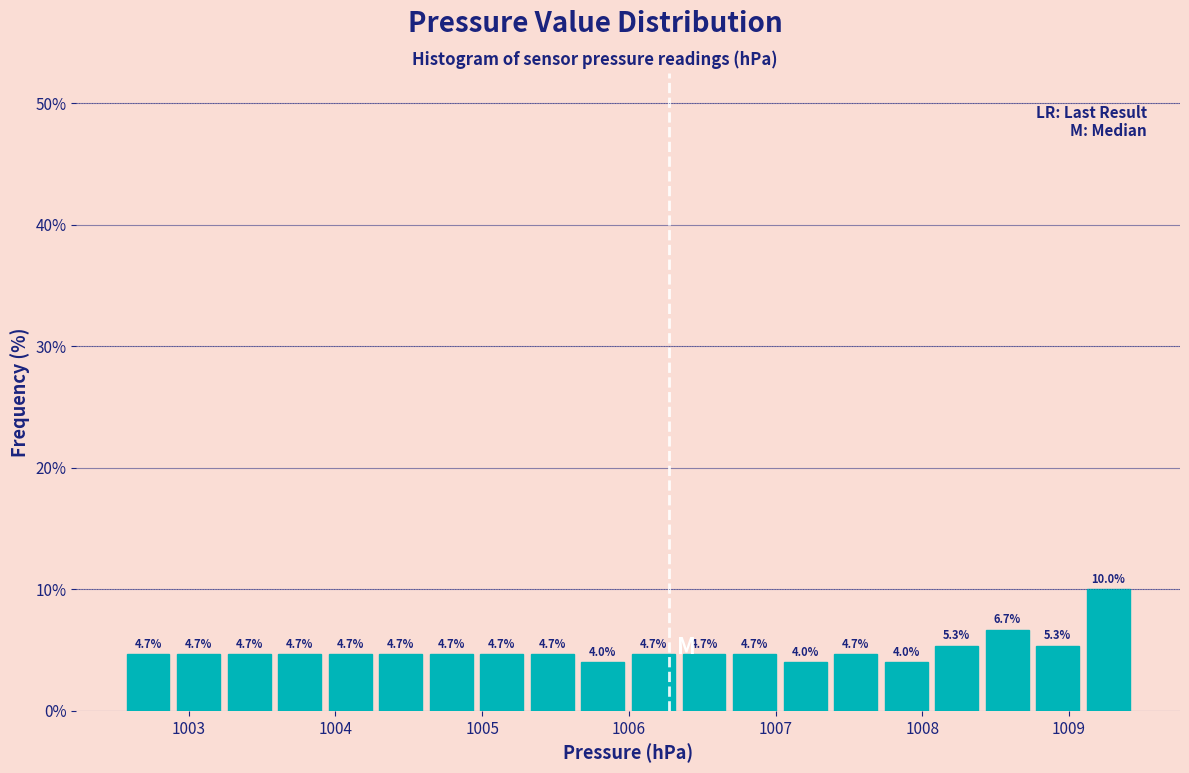

Read against the x-axis, roughly where is the centre of the tallest bar?

1009.3